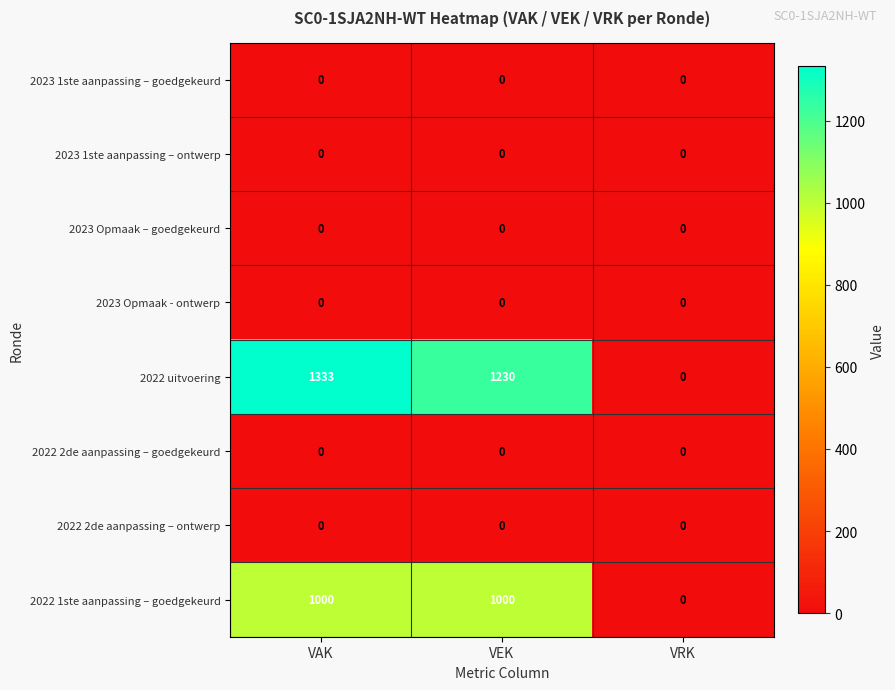

True or false: 2022 1ste aanpassing – goedgekeurd has a value of 248 at VAK.

False